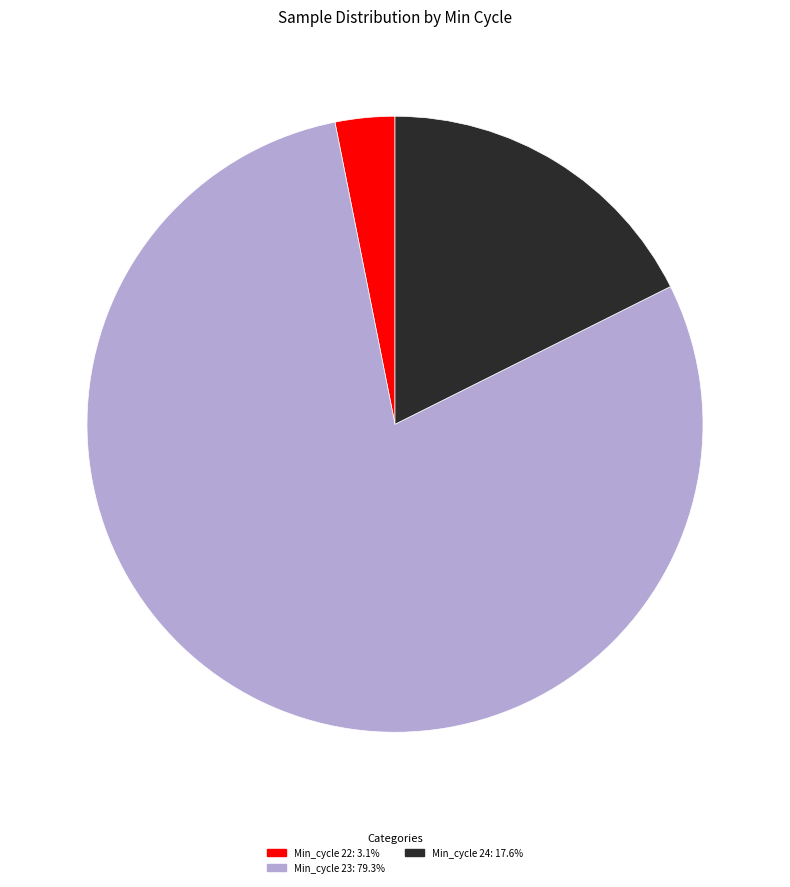

Does any single category account for the majority?

Yes